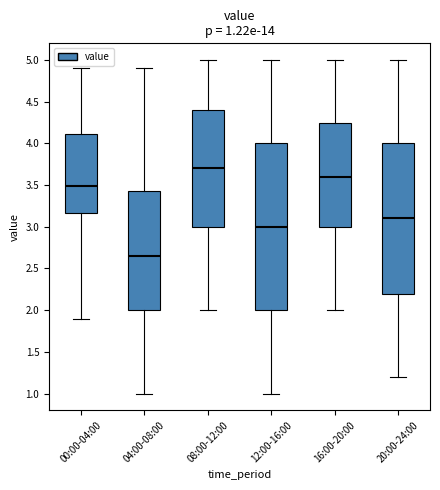

Comparing the boxes themselves (not the whiskers), which one is the tallest?

12:00-16:00